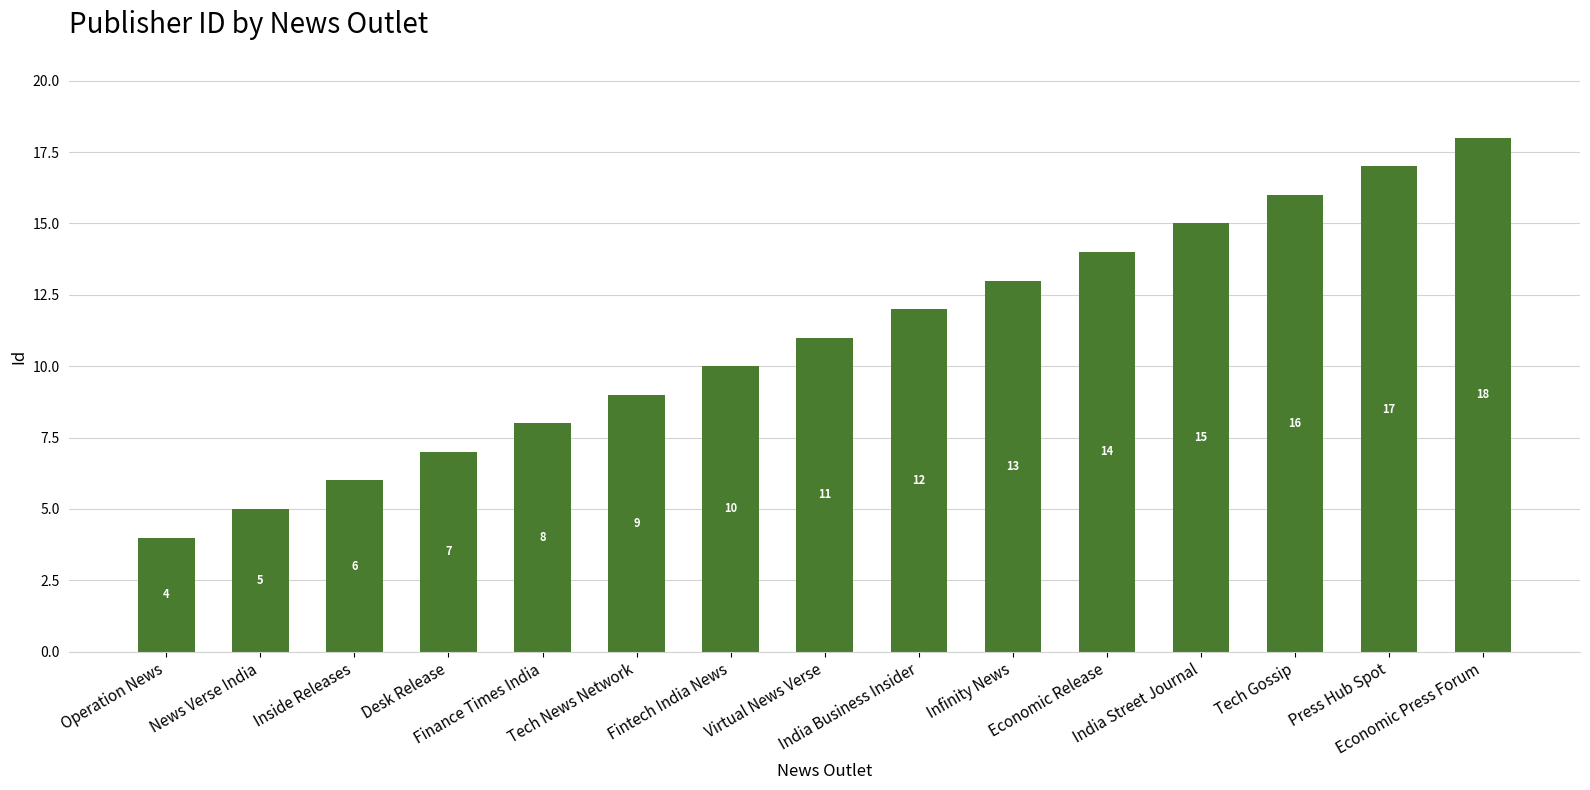

What is the change in value from News Verse India to Infinity News?

+8